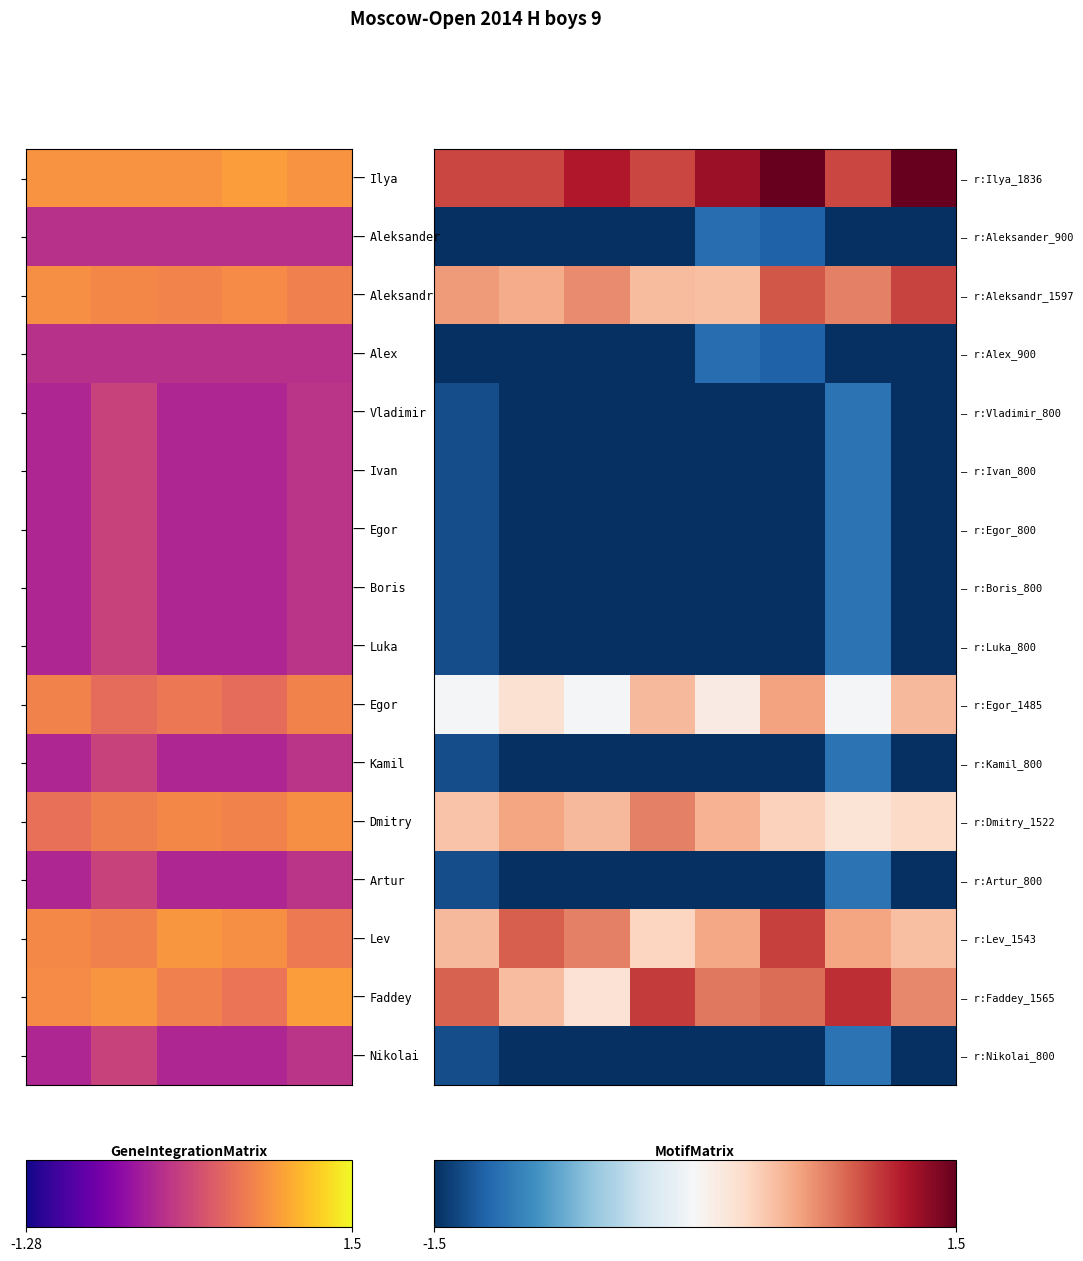

Which category has the lowest value across all series?

-1.28